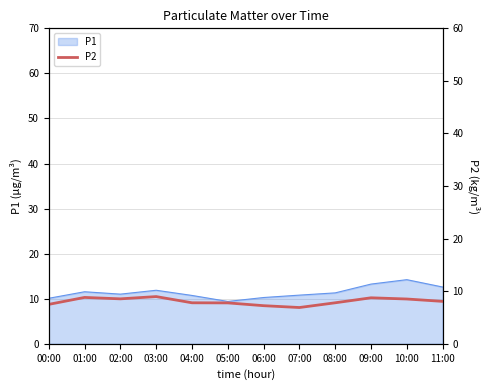

Count the number of categories in the chart.

12